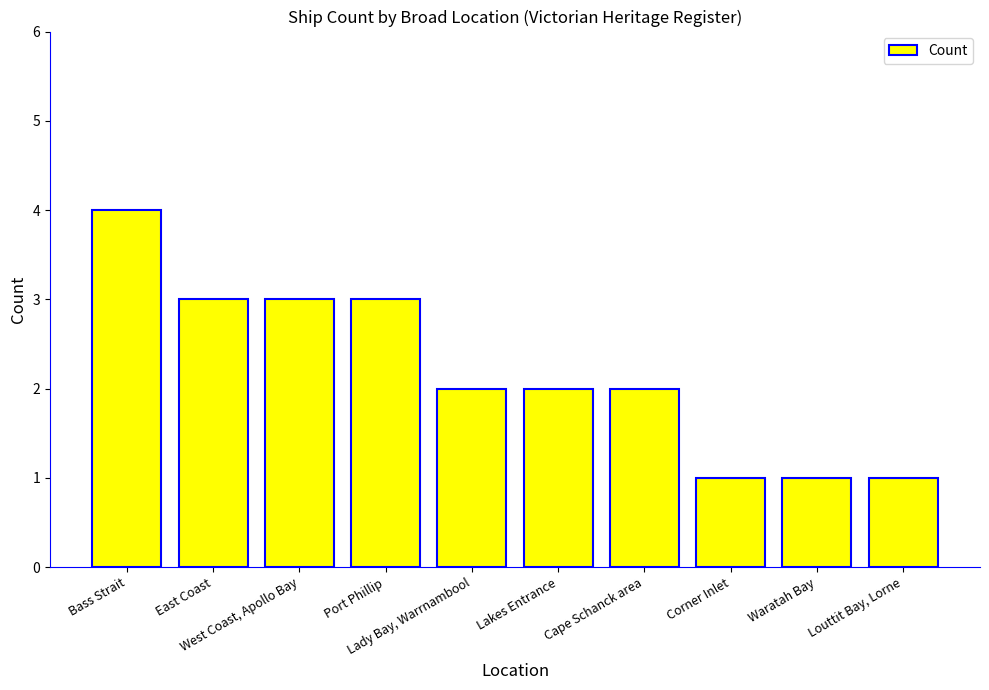

What is the label of the 2nd bar from the right?

Waratah Bay